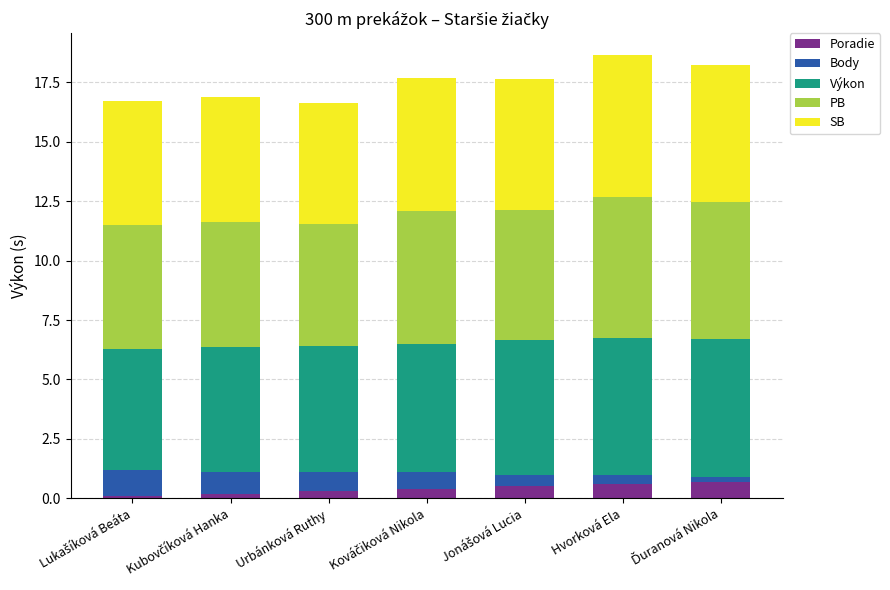

How many bars are there in total?

7